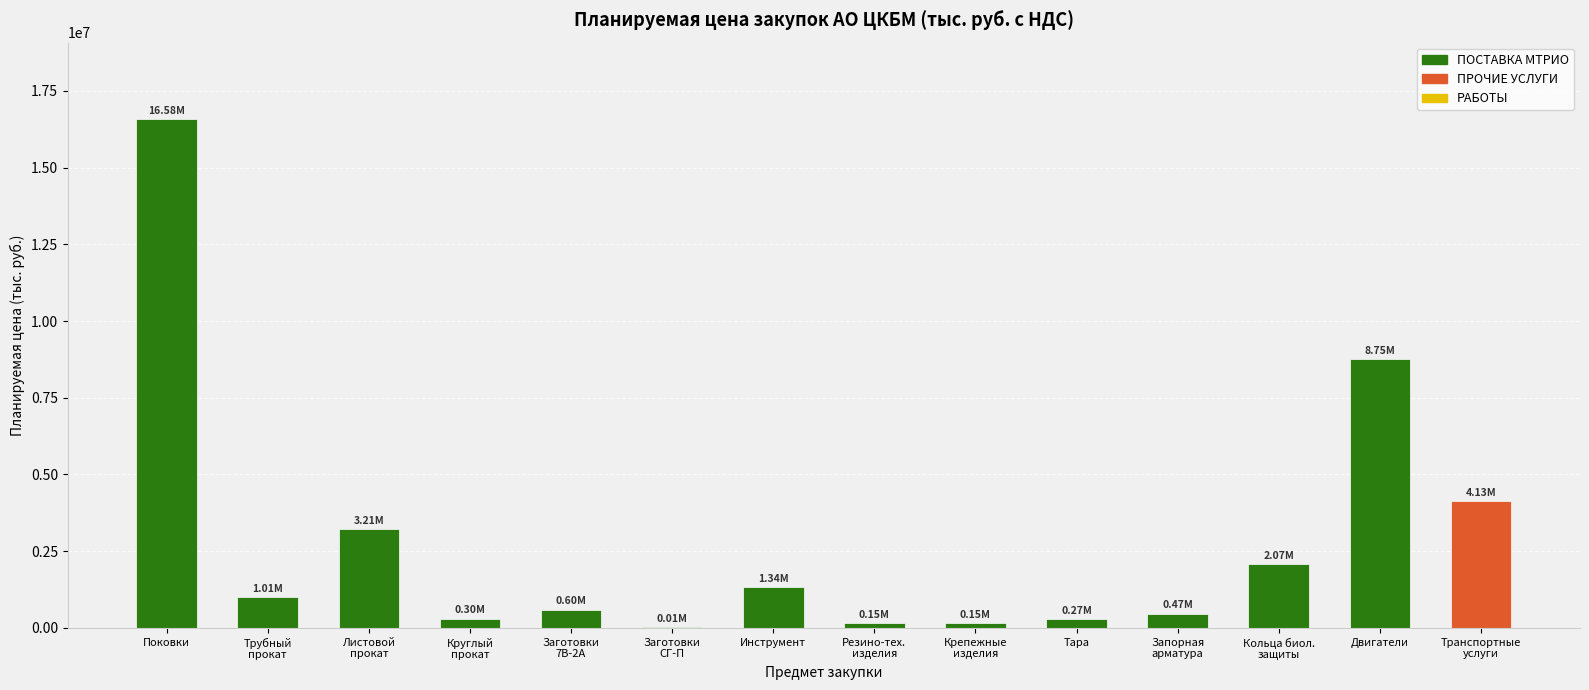

Which category has the highest value across all series?

Поковки